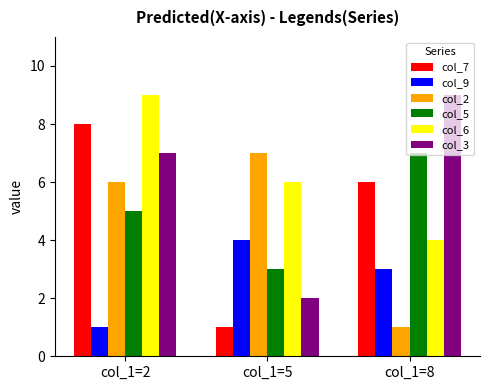

How many series are shown in this chart?

6